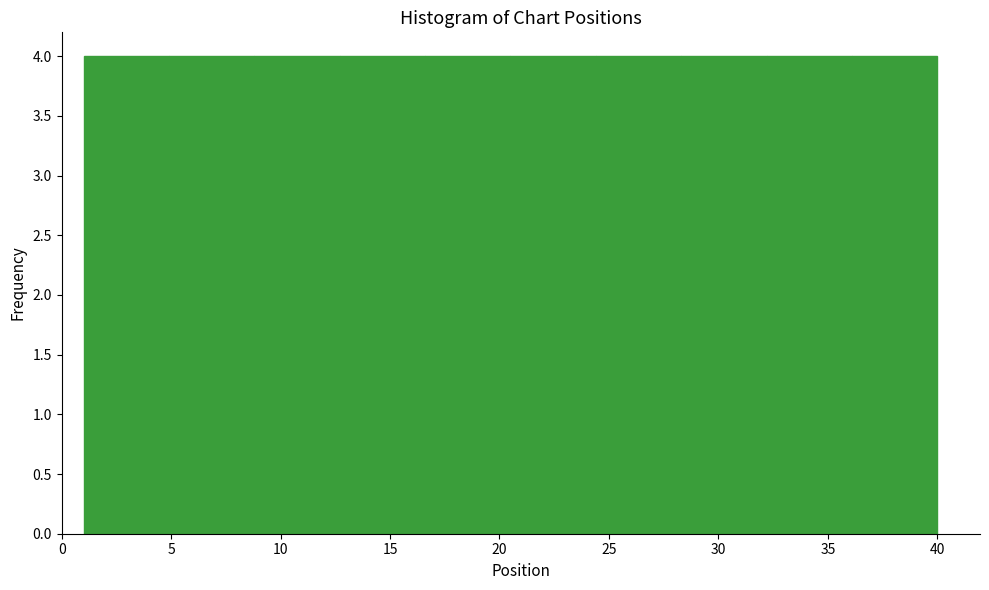

How tall is the bar that spans 36.1 to 40.0 on the x-axis? Neither the bar edges nor the heights are printed on the chart, so give them approximately, as read against the axes.

4